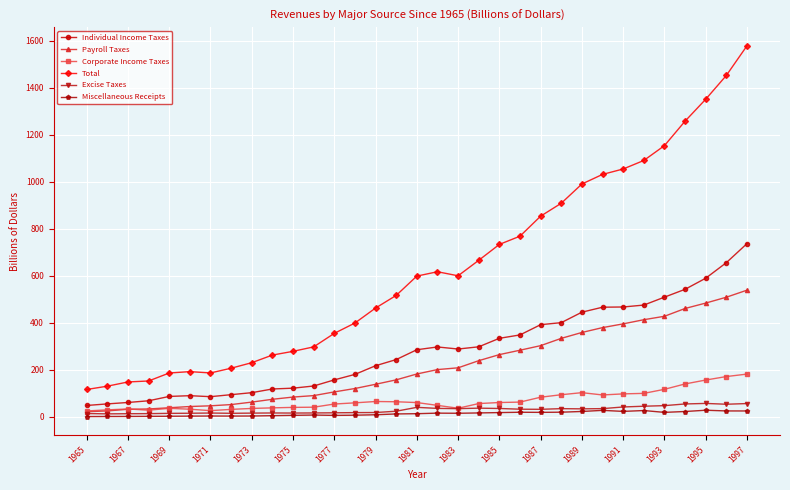

Which series has the widest spread of values?

Total